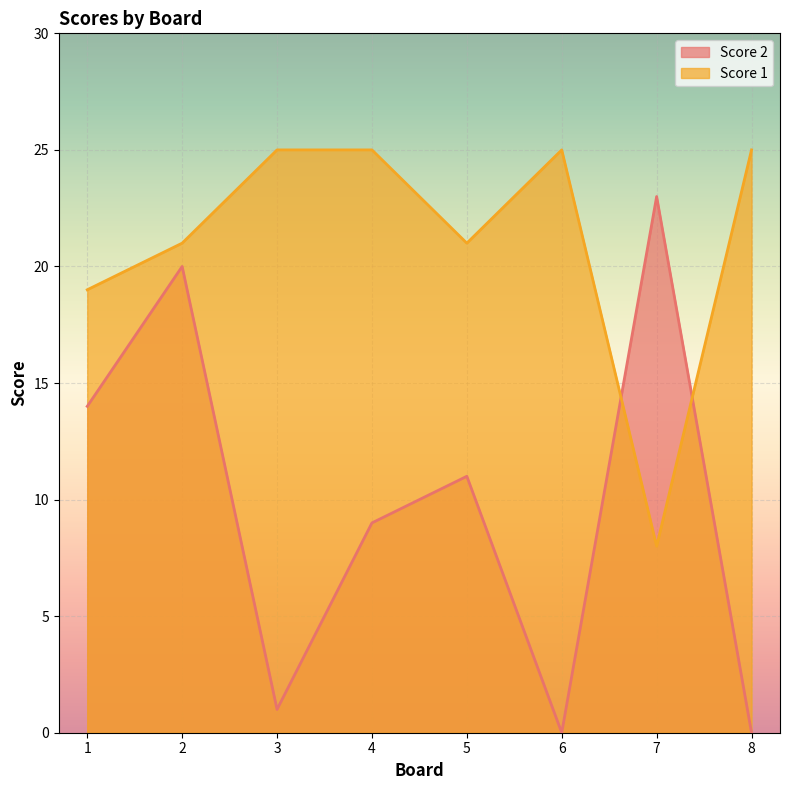

The Score 2 series shows 10 at 1. True or false?

False